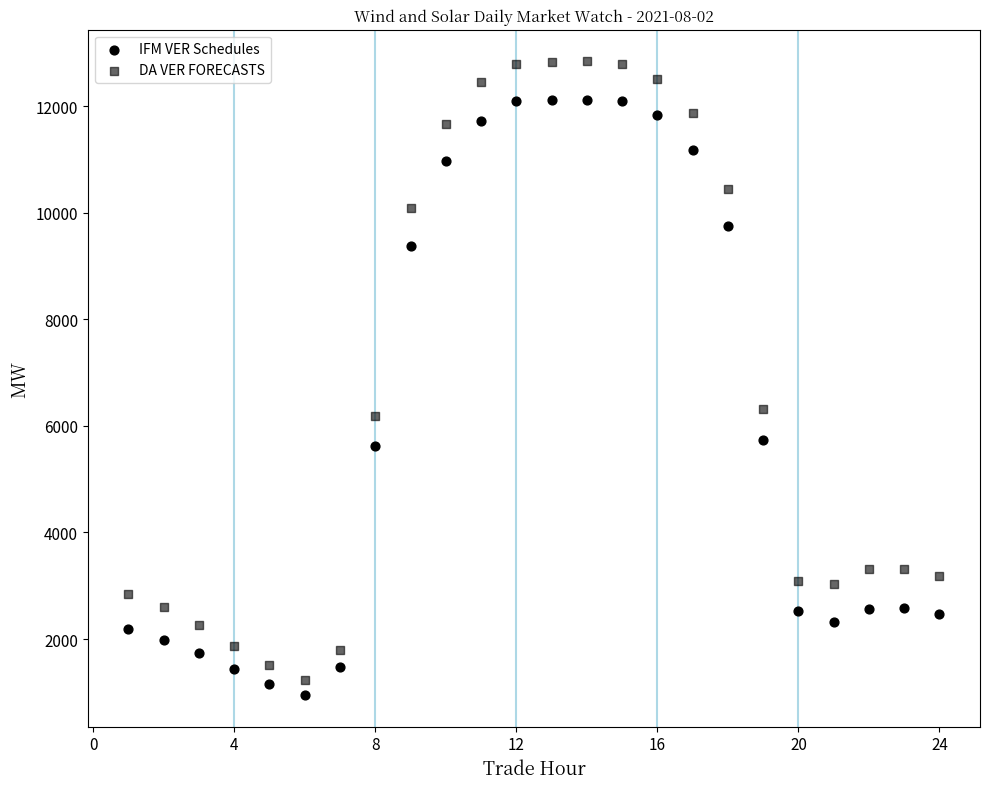

How many data points are displayed?

48